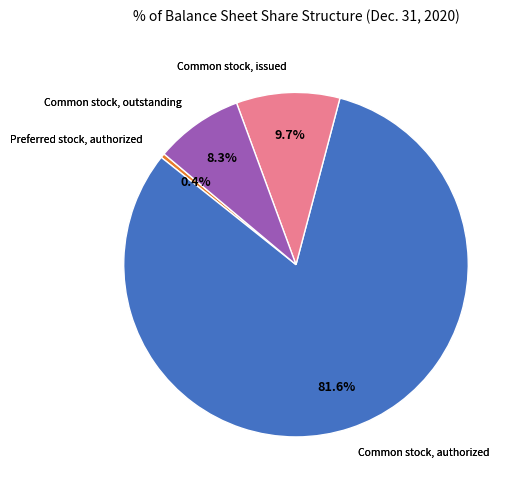

Do Common stock, authorized and Common stock, outstanding together represent more than half of the pie?

Yes